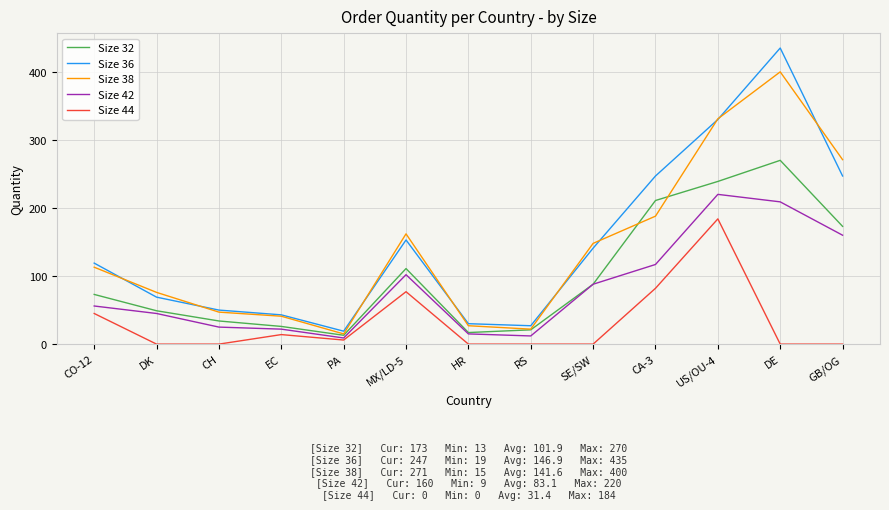

What is the spread (max minus min) of values at HR?

30